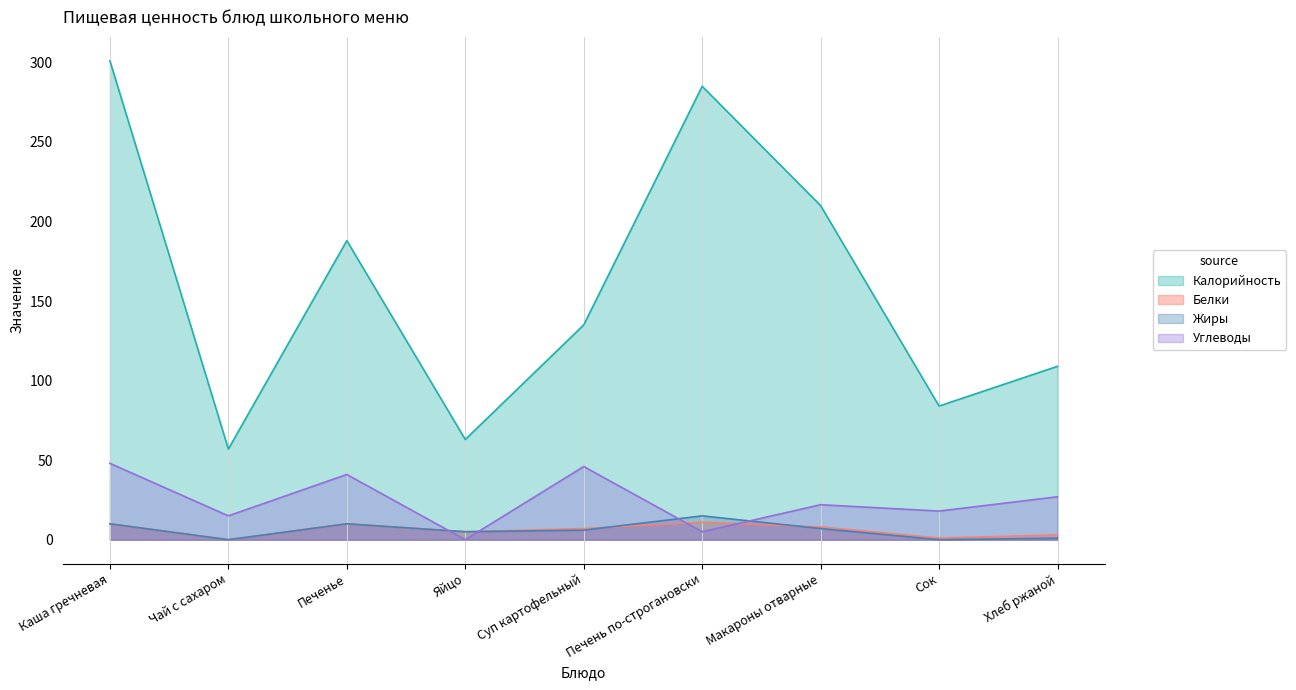

At which category does the chart reach its peak across all series?

Каша гречневая